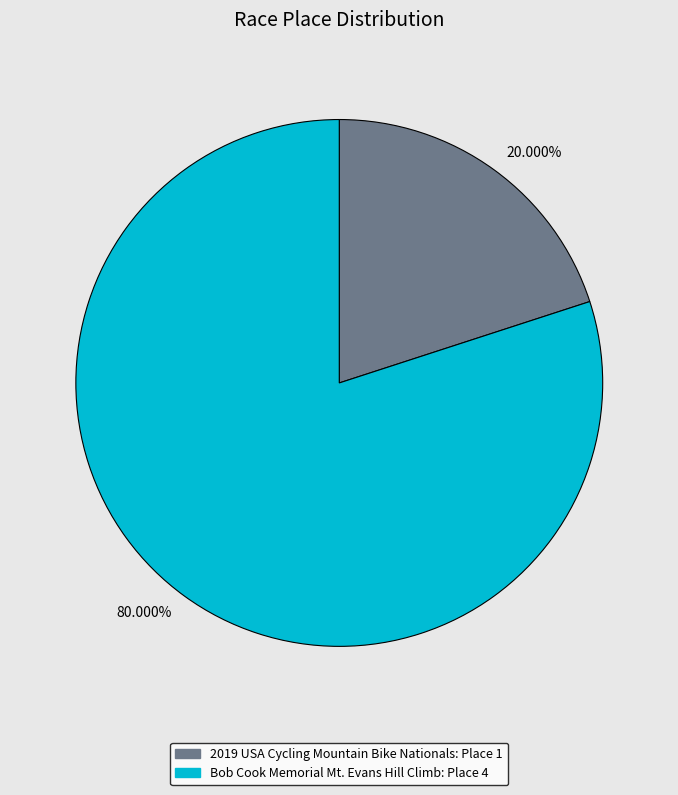

What is the majority slice?

80.000%